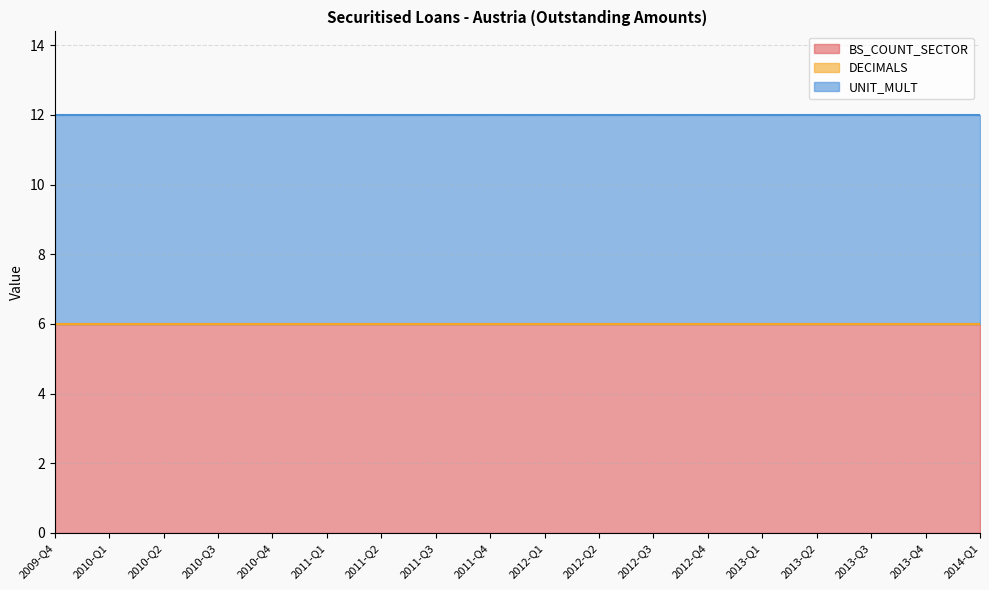

Reading right to left, list all the values displayed in this chart.

BS_COUNT_SECTOR: 6	6	6	6	6	6	6	6	6	6	6	6	6	6	6	6	6	6
DECIMALS: 0	0	0	0	0	0	0	0	0	0	0	0	0	0	0	0	0	0
UNIT_MULT: 6	6	6	6	6	6	6	6	6	6	6	6	6	6	6	6	6	6